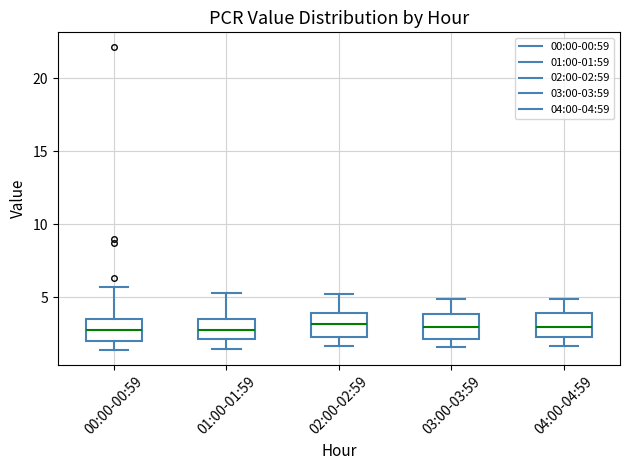

Where does the upper whisker of the box for 01:00-01:59 end on the y-axis? The values are not printed on the chart, so give them approximately, as read against the axis.

5.5